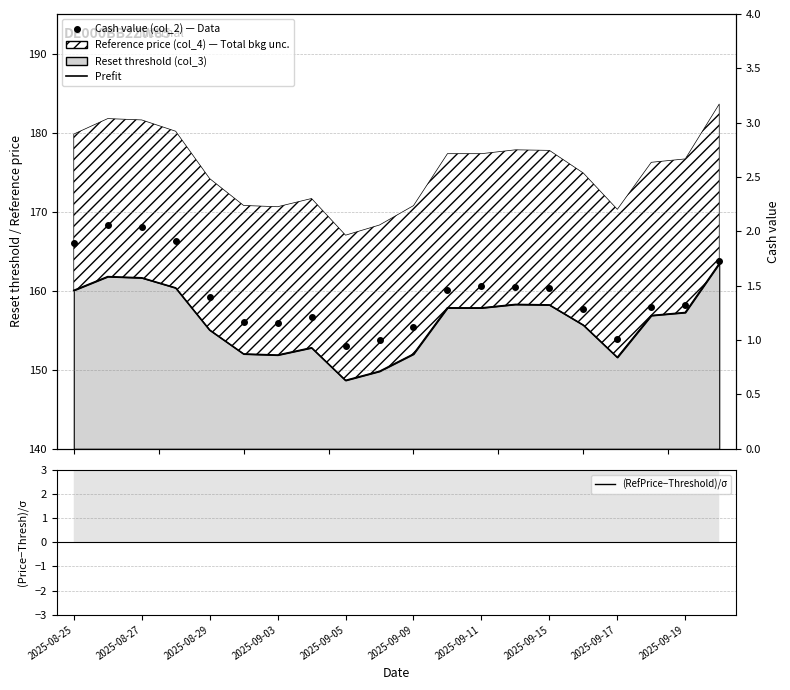

Which category has the highest value across all series?

19